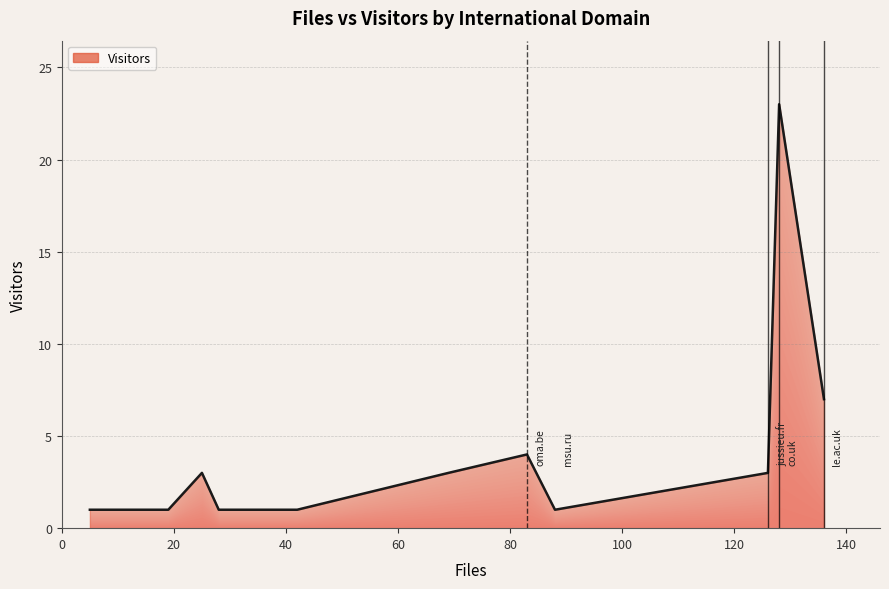

Which label corresponds to the largest value in the chart?

co.uk